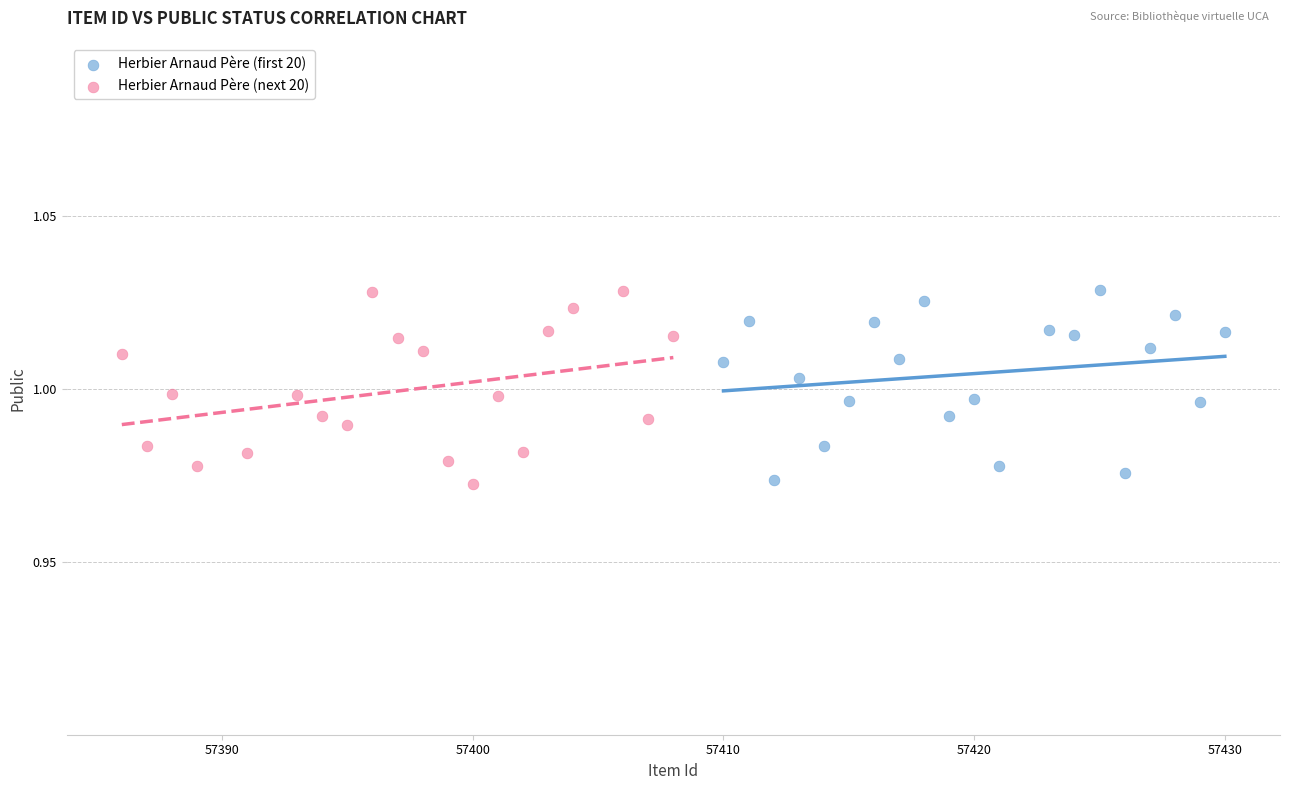

What are all the series names shown in the legend?

Herbier Arnaud Père (first 20), Herbier Arnaud Père (next 20)